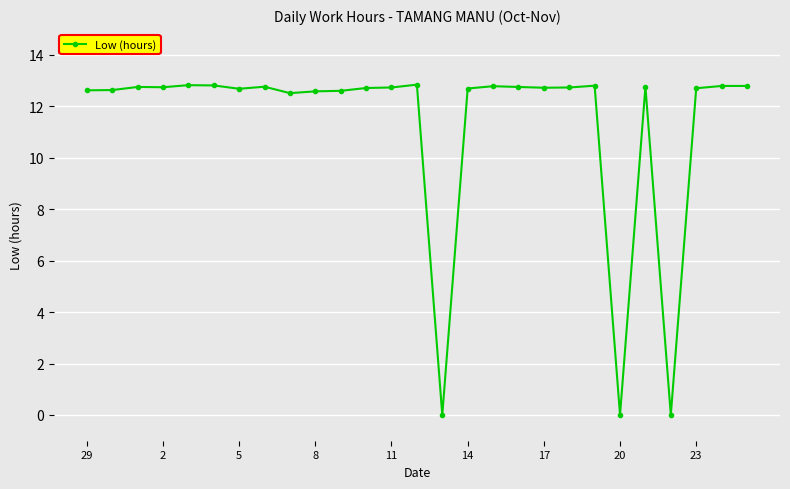

True or false: the data has more than 2 interior local peaks.

True